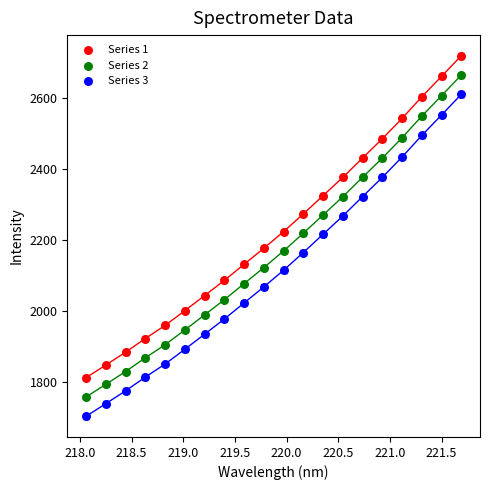

Which series contains the highest Y value?

Series 1